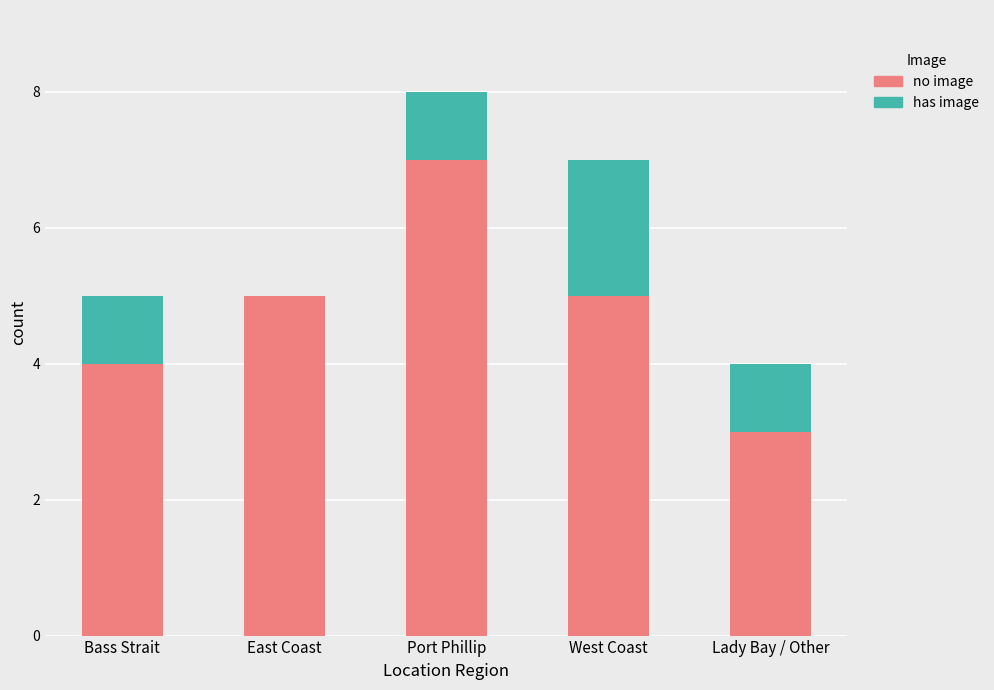

Is it true that no image equals 7 at Bass Strait?

False